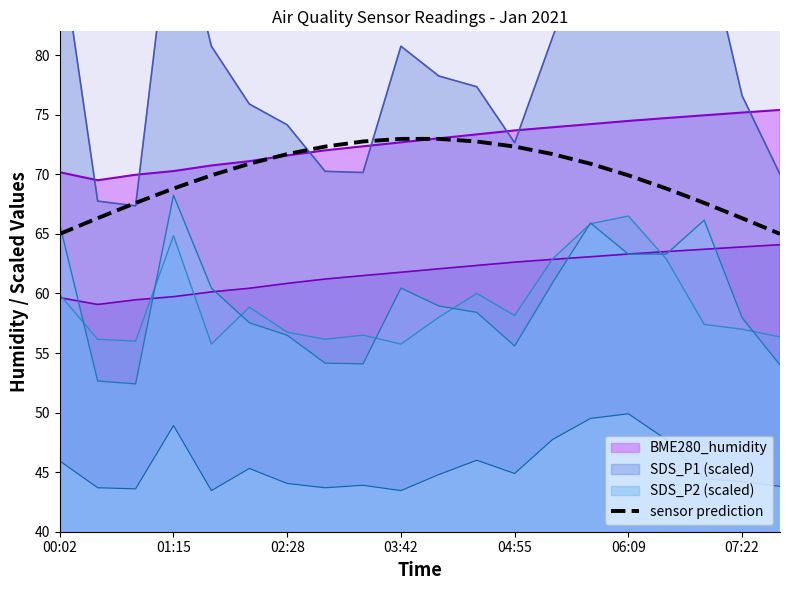

What is the value of the 4th point from the left?

68.8